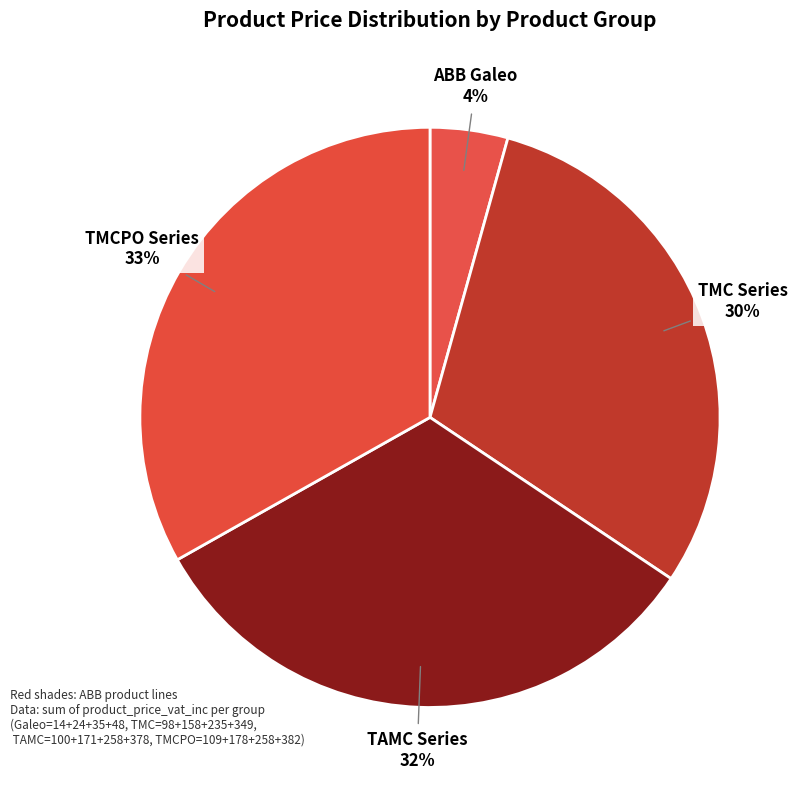

Which has a higher value, ABB Galeo or TMC Series?

TMC Series